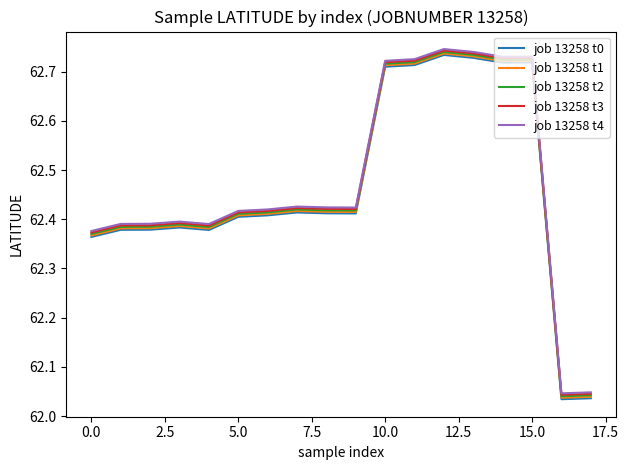

At how many categories does at least one series exceed 62?

18